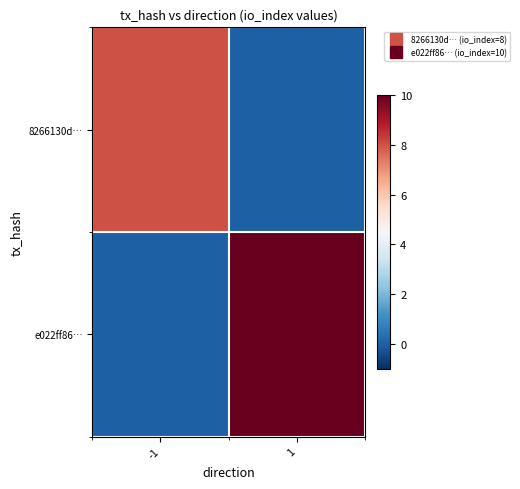

Reading left to right, list all the values displayed in this chart.

8266130d…: -1=8	1=0
e022ff86…: -1=0	1=10